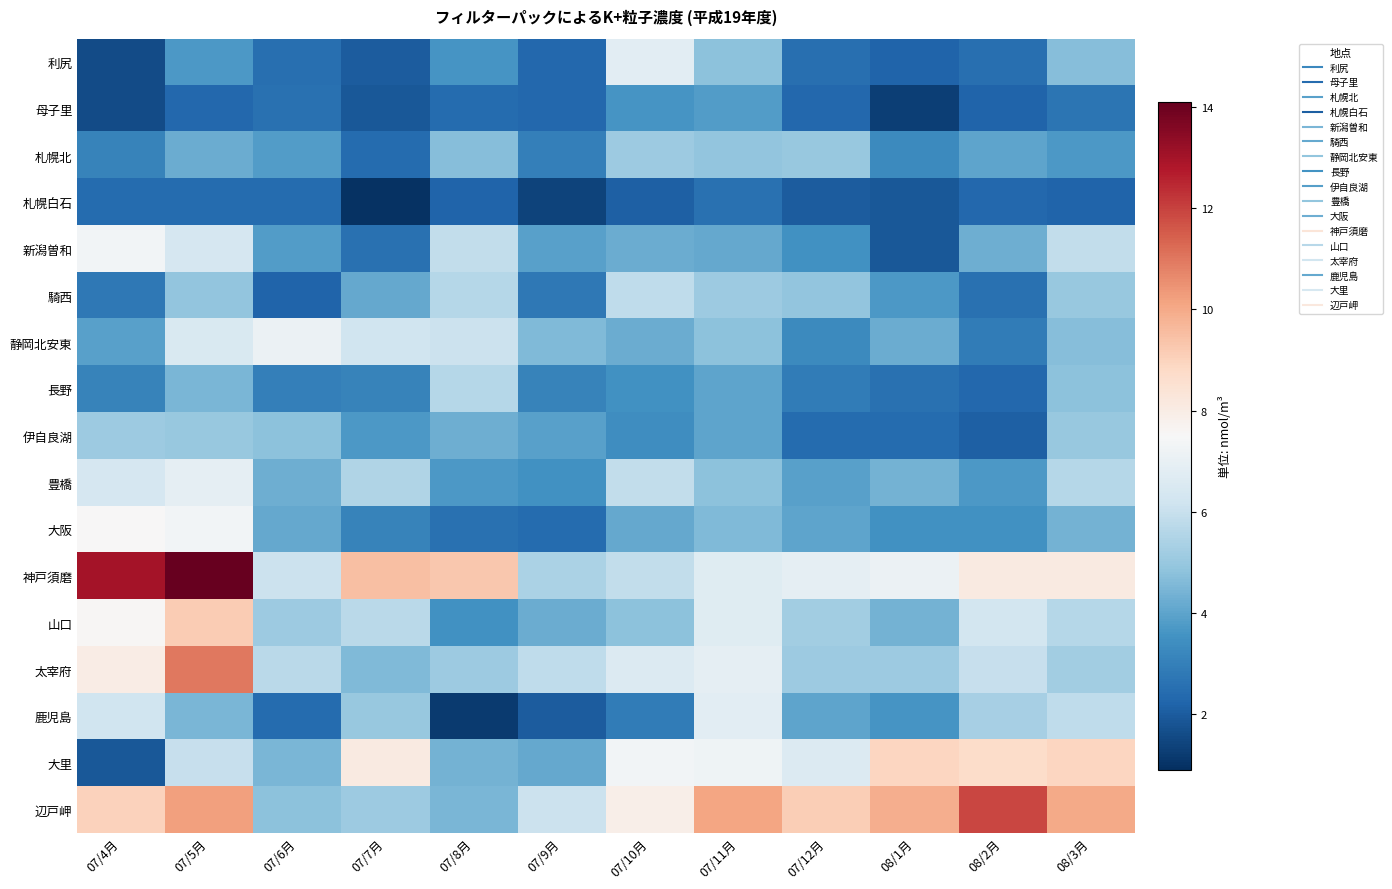

At how many categories does at least one series exceed 8?

9